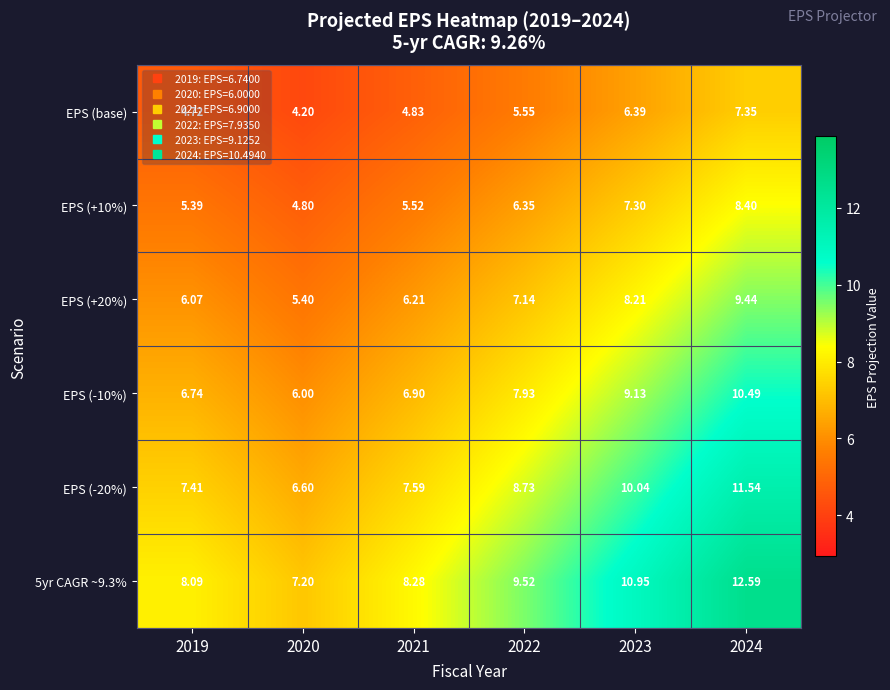

At which category does the chart reach its peak across all series?

2024